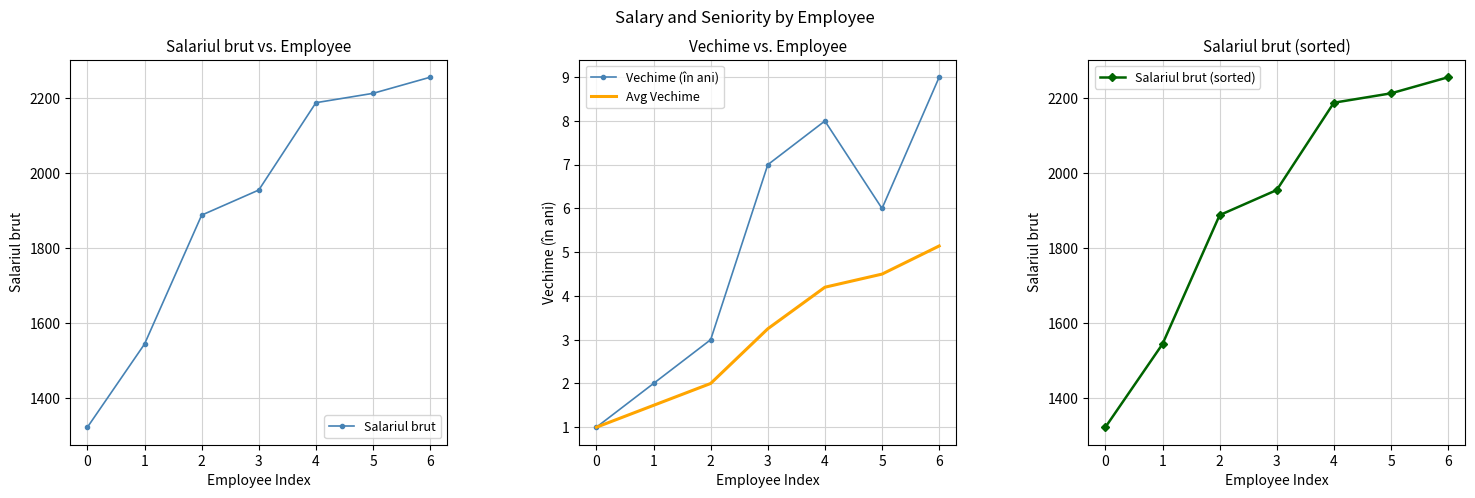

Which series has the largest range (max minus min)?

Salariul brut